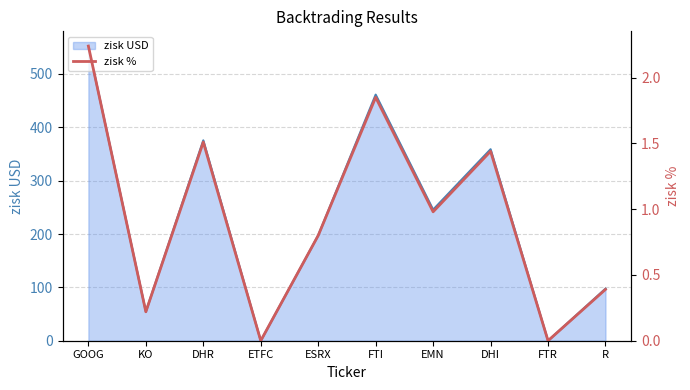

Rank the categories by value from highest to lowest.

GOOG, FTI, DHR, DHI, EMN, ESRX, R, KO, ETFC, FTR